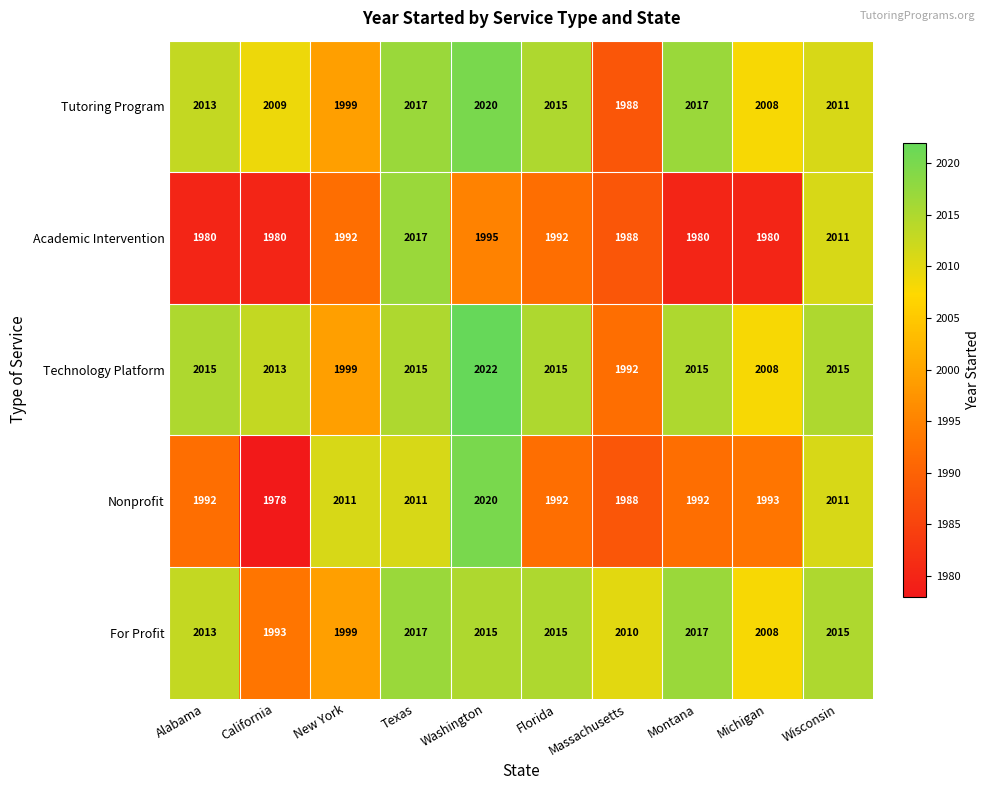

Which category has the highest value in the Nonprofit series?

Washington